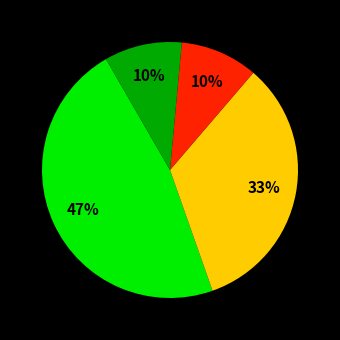

To the nearest percent, what is the difference between the largest and smallest slice percentages?

37%